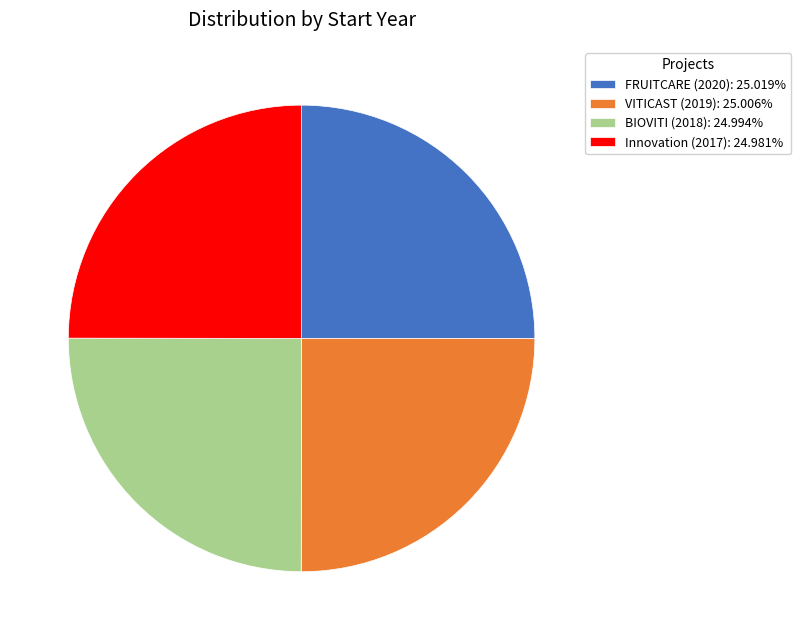

Is there any slice that represents more than half of the pie?

No